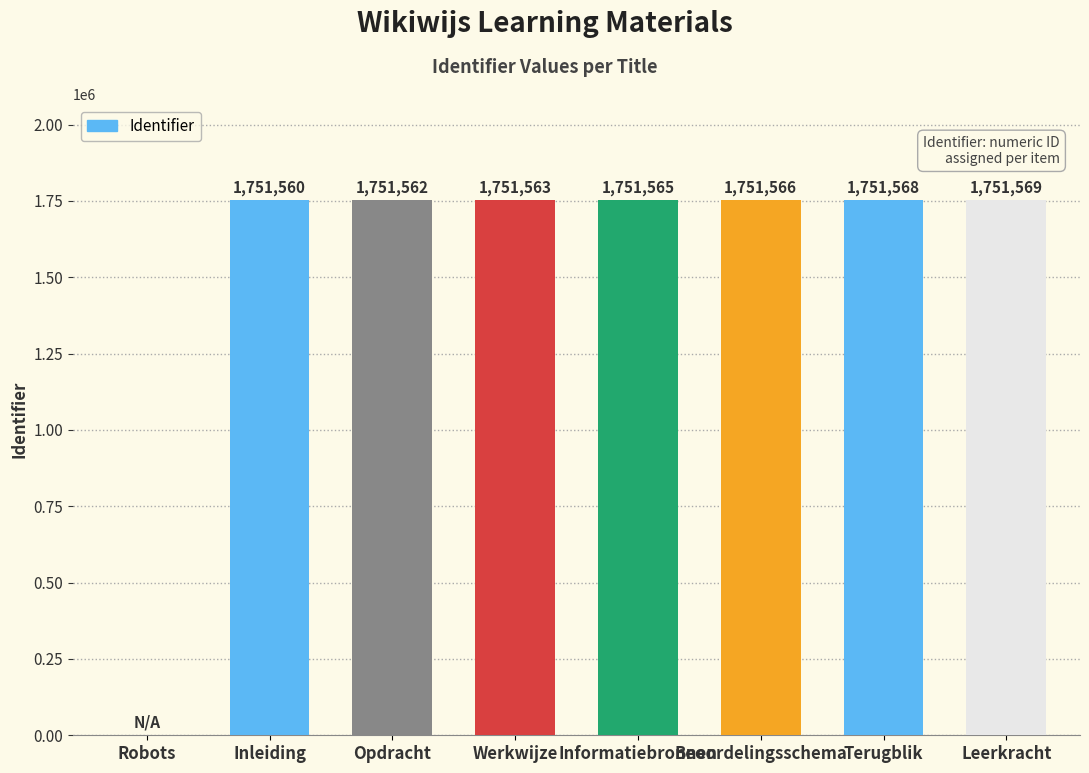

What is the greatest value displayed?

1751569